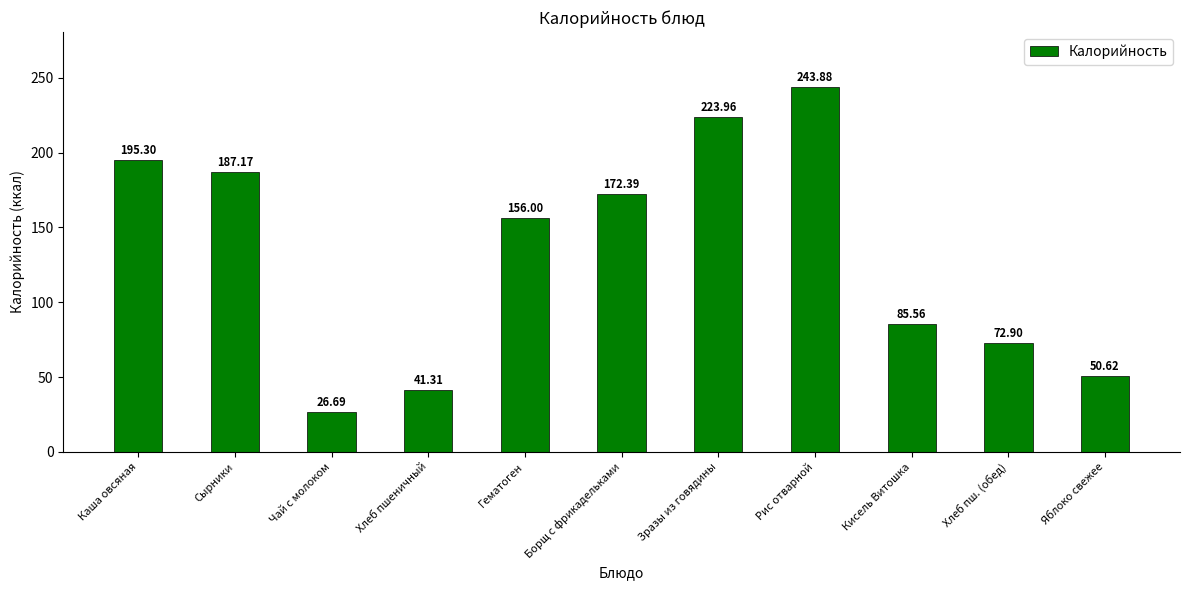

Is it true that the value at Зразы из говядины is 314.8?

False